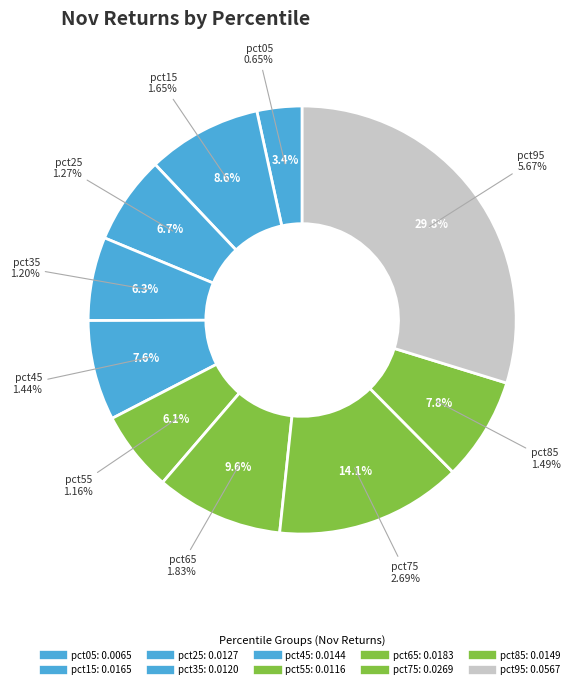

How many slices are in this pie chart?

10